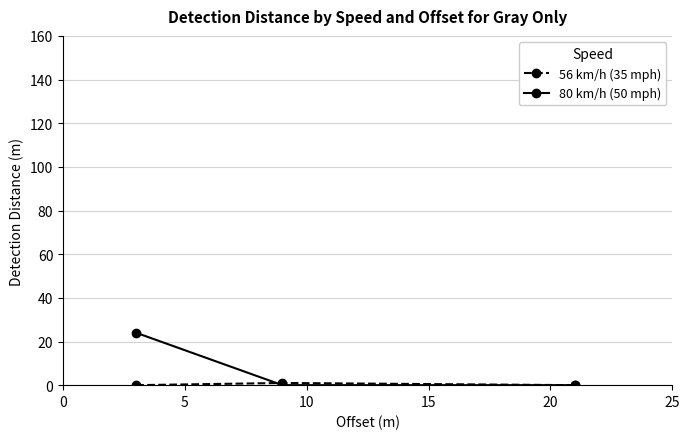

Which series has the largest range (max minus min)?

80 km/h (50 mph)